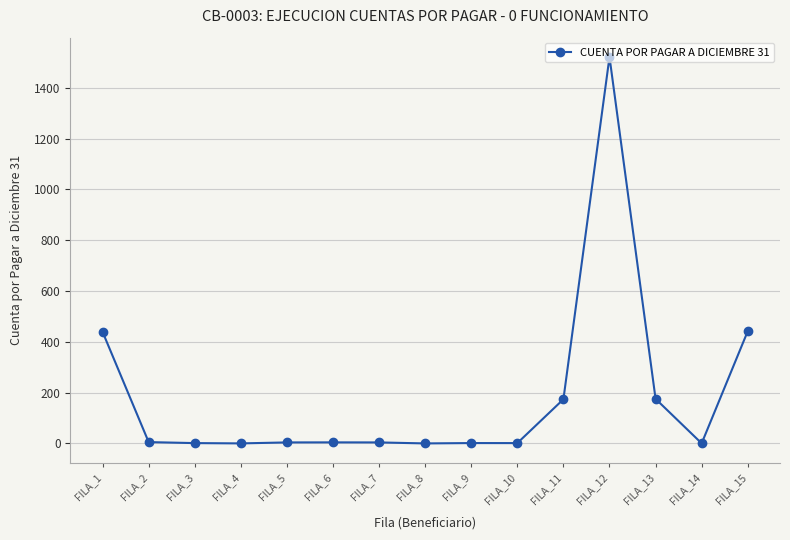

How many values are below 4?

7